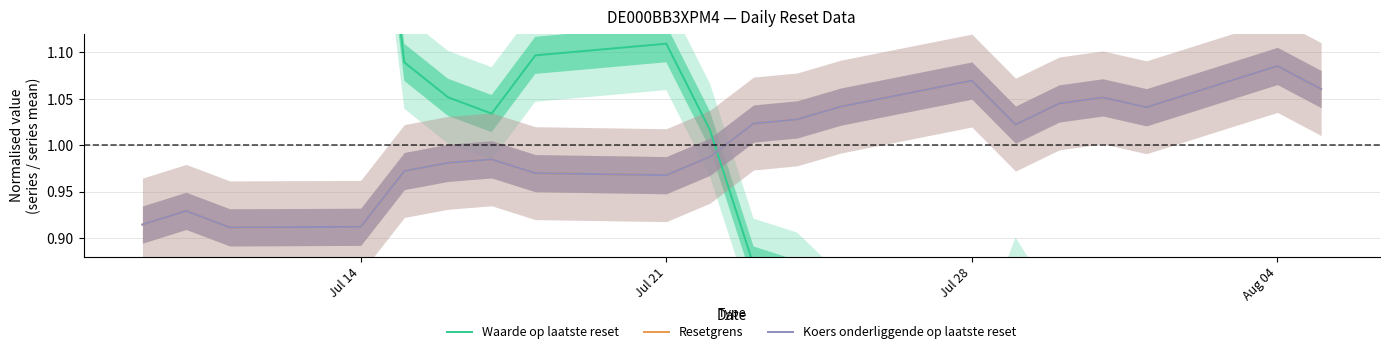

What position from the left is Jul 28?

3